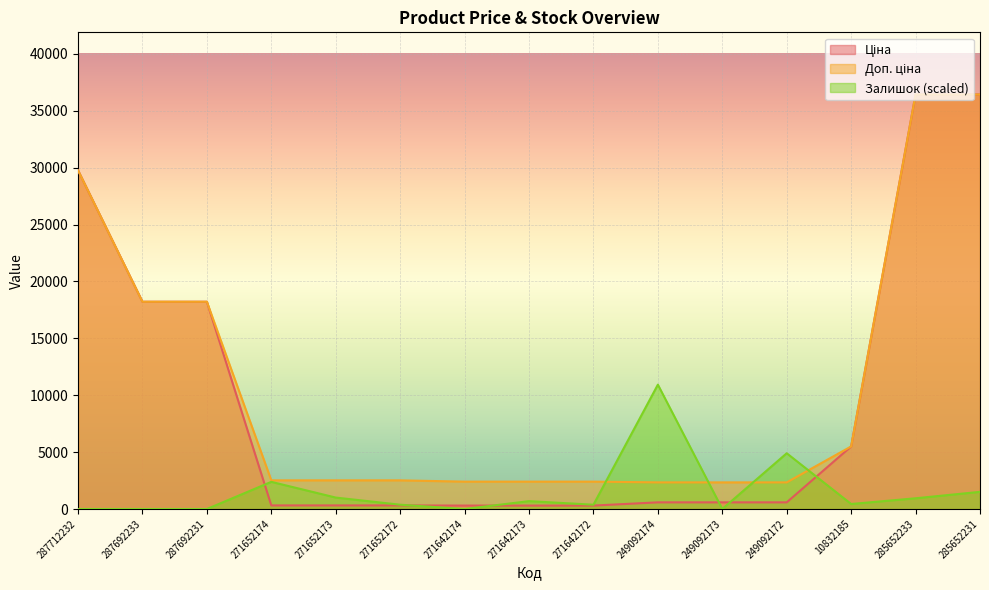

Which category has the lowest value in the Доп. ціна series?

249092174